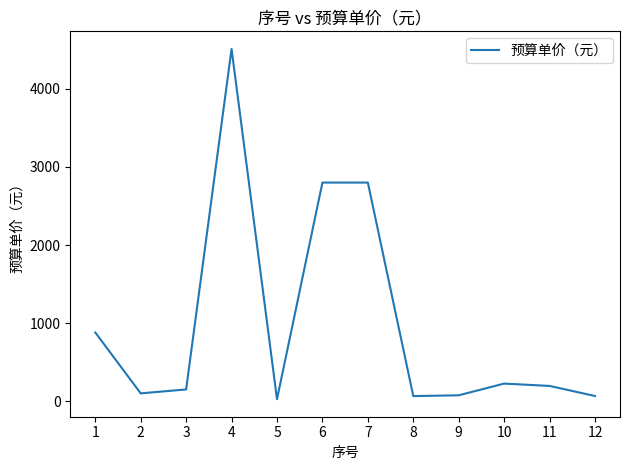

What is the difference between the maximum and minimum values?

4488